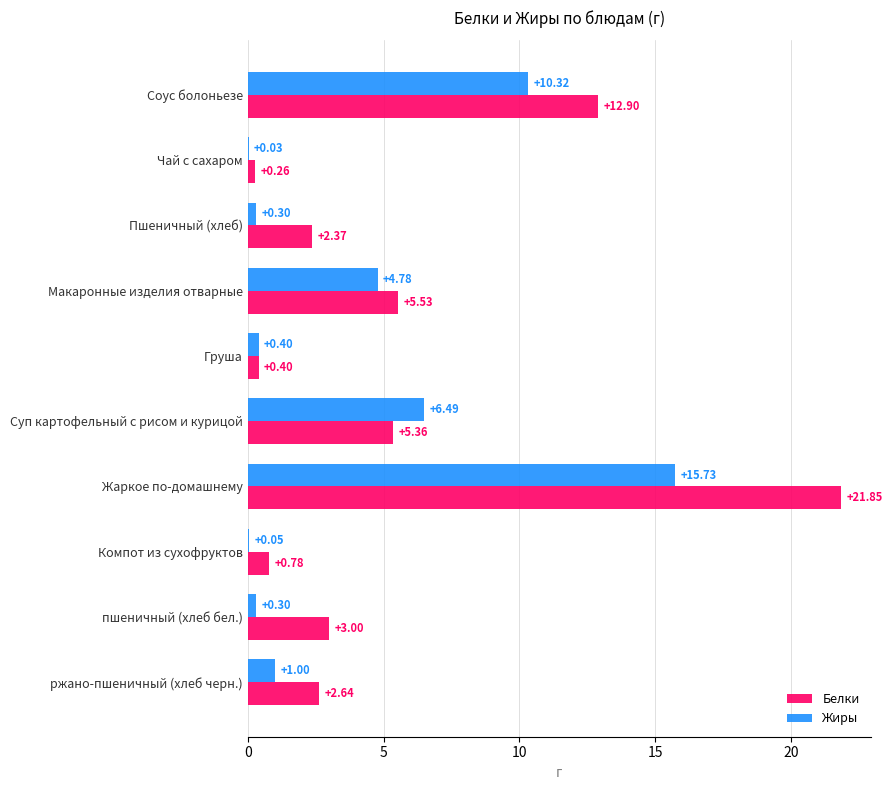

Which label corresponds to the largest value in the chart?

Жаркое по-домашнему